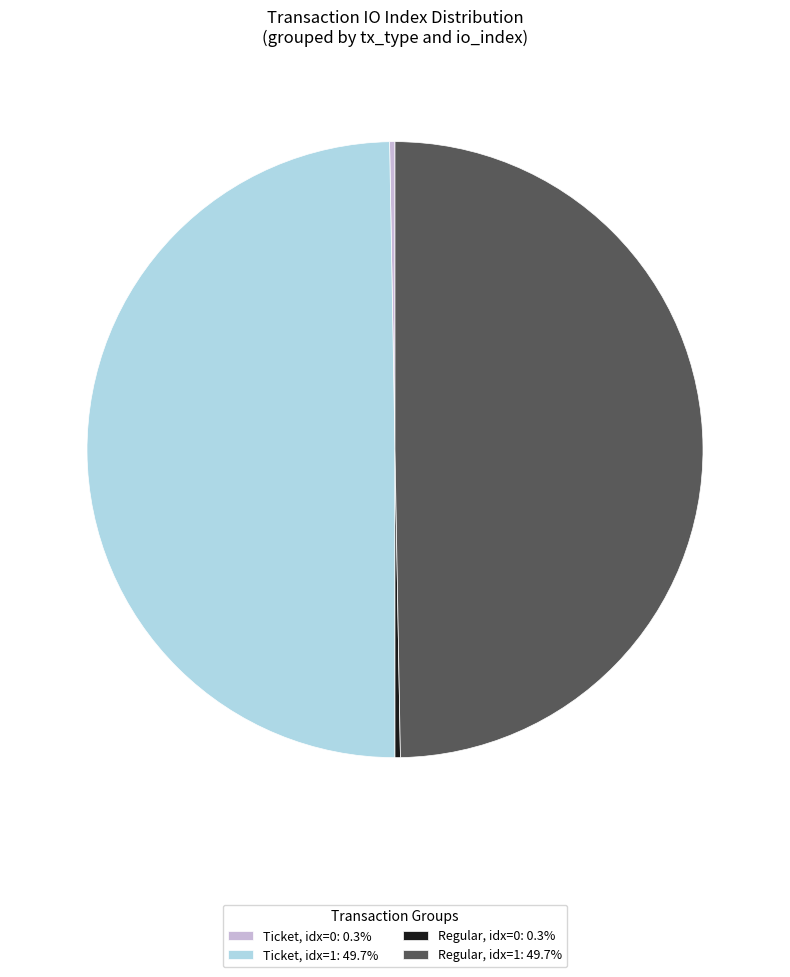

Is there any slice that represents more than half of the pie?

No